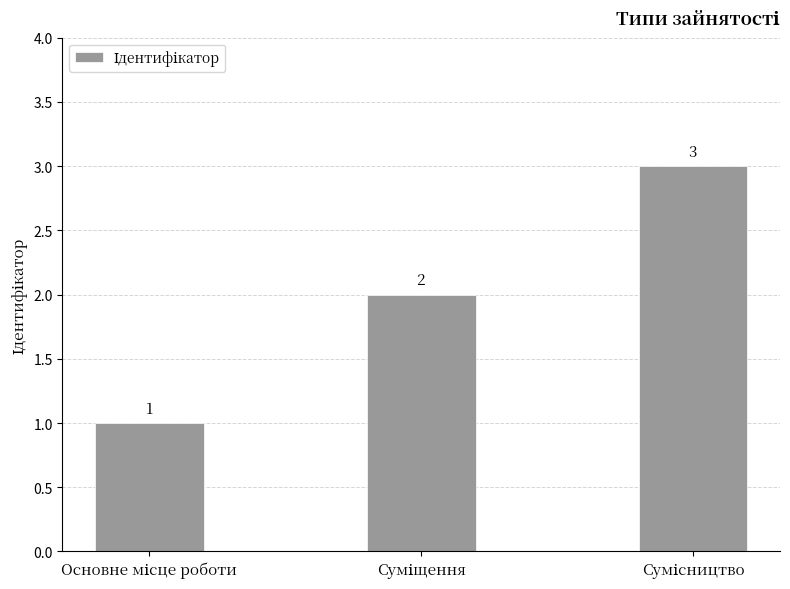

Does the chart contain stacked bars?

No